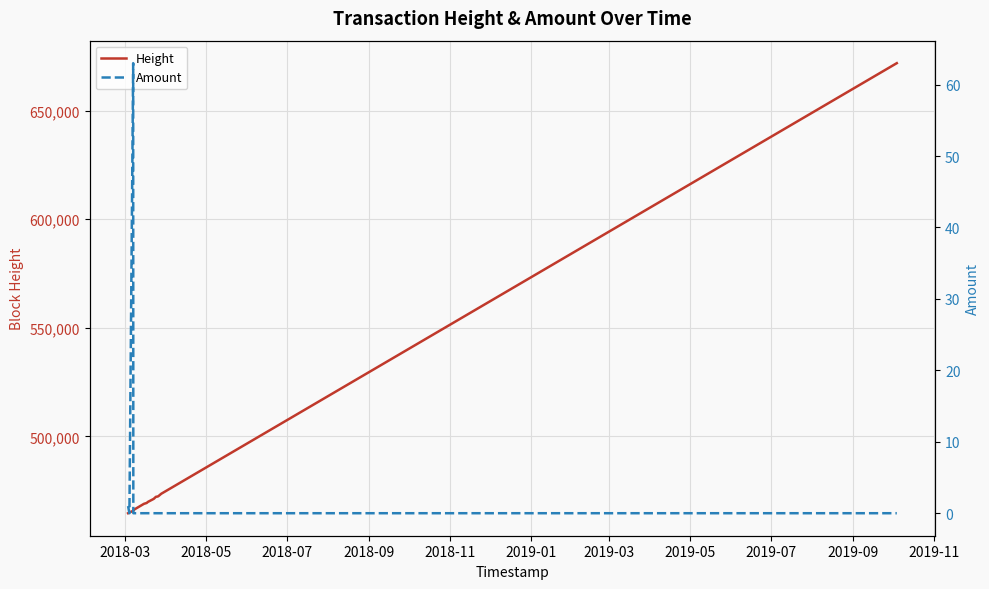

How many values in the Height series exceed 471225?

8